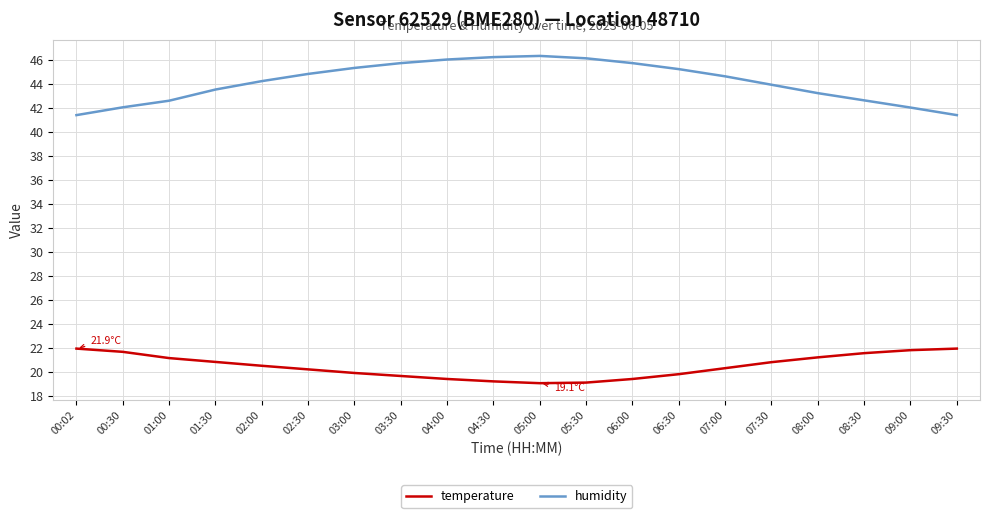

Rank the series by their average value, from highest to lowest.

humidity, temperature